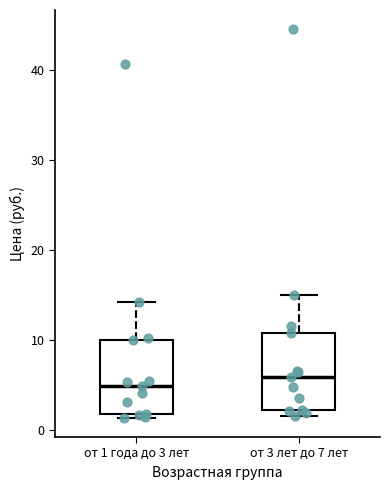

Reading left to right, read every box against the y-axis: the position of its median line, the range the box covers, and the ends of its whiskers. The values are not printed on the chart, so give them approximately, as read against the axis.

от 1 года до 3 лет: median 5, box 2 to 10, whiskers 1 to 14
от 3 лет до 7 лет: median 6, box 2 to 11, whiskers 2 (just below the box's lower edge) to 15